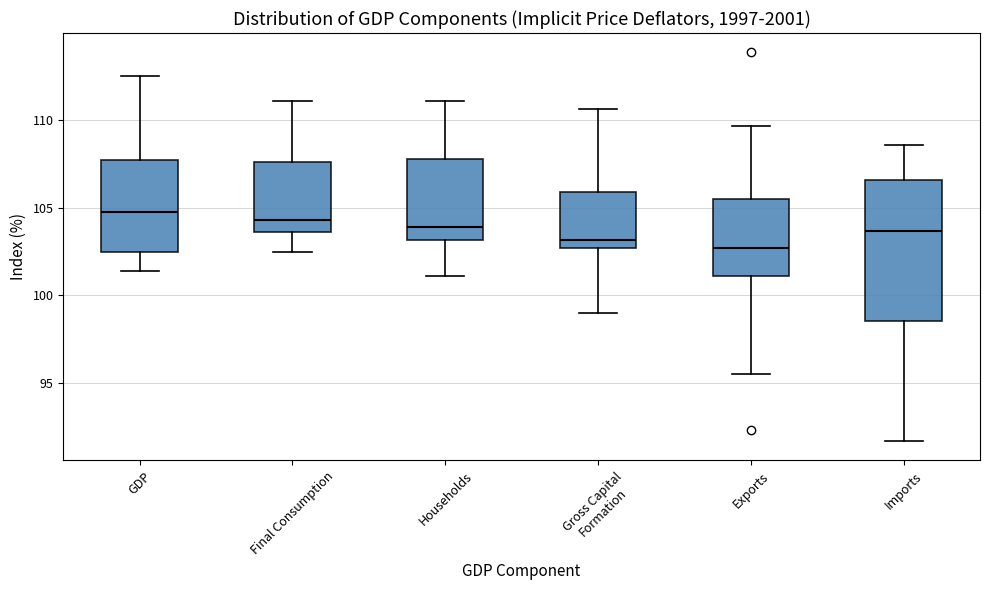

Reading left to right, transcribe this box plot: for each box, give where its median line is, the range the box spans, and where its two whiskers end, as read against the y-axis. The values are not printed on the chart, so give them approximately, as read against the axis.

GDP: median 104.5, box 102.5 to 107.5, whiskers 101.5 to 112.5
Final Consumption: median 104.5, box 103.5 to 107.5, whiskers 102.5 to 111.0
Households: median 104.0, box 103.0 to 108.0, whiskers 101.0 to 111.0
Gross Capital Formation: median 103.0, box 102.5 to 106.0, whiskers 99.0 to 110.5
Exports: median 102.5, box 101.0 to 105.5, whiskers 95.5 to 109.5
Imports: median 103.5, box 98.5 to 106.5, whiskers 91.5 to 108.5